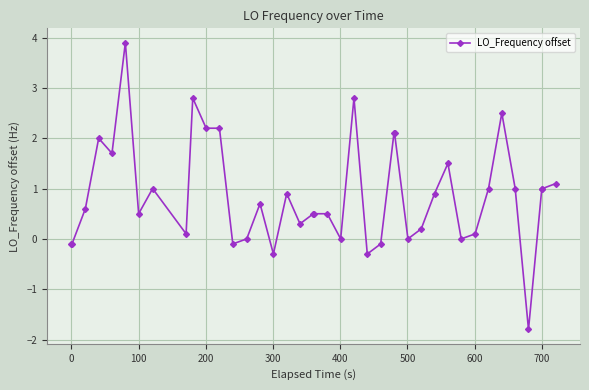

What is the sum of all values?

34.9